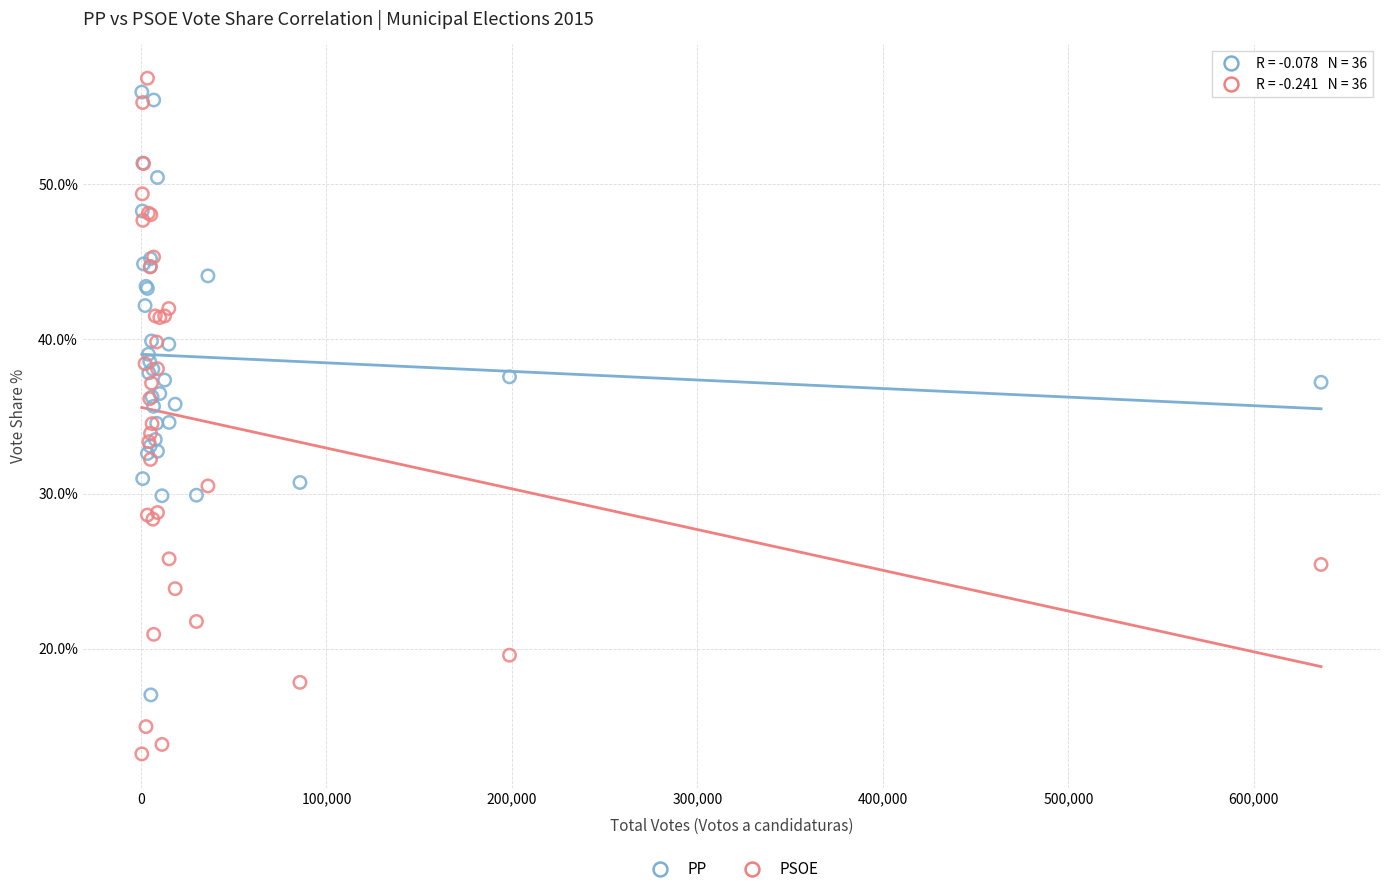

Which series reaches the minimum Y coordinate?

PSOE